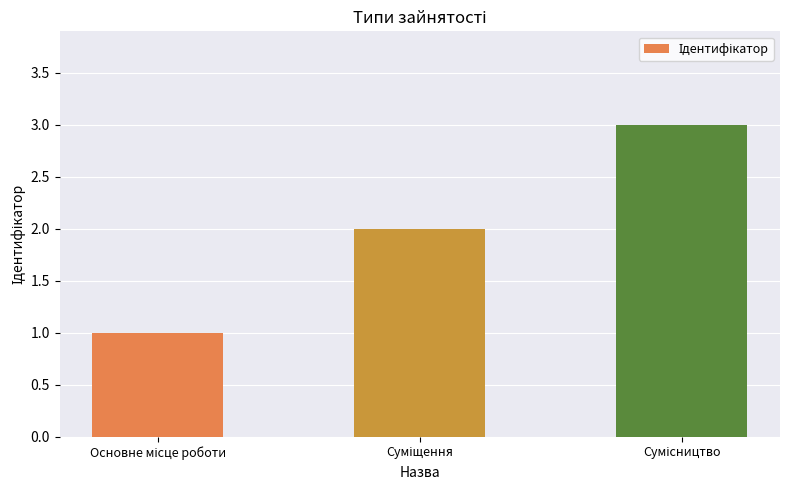

What is the greatest value displayed?

3